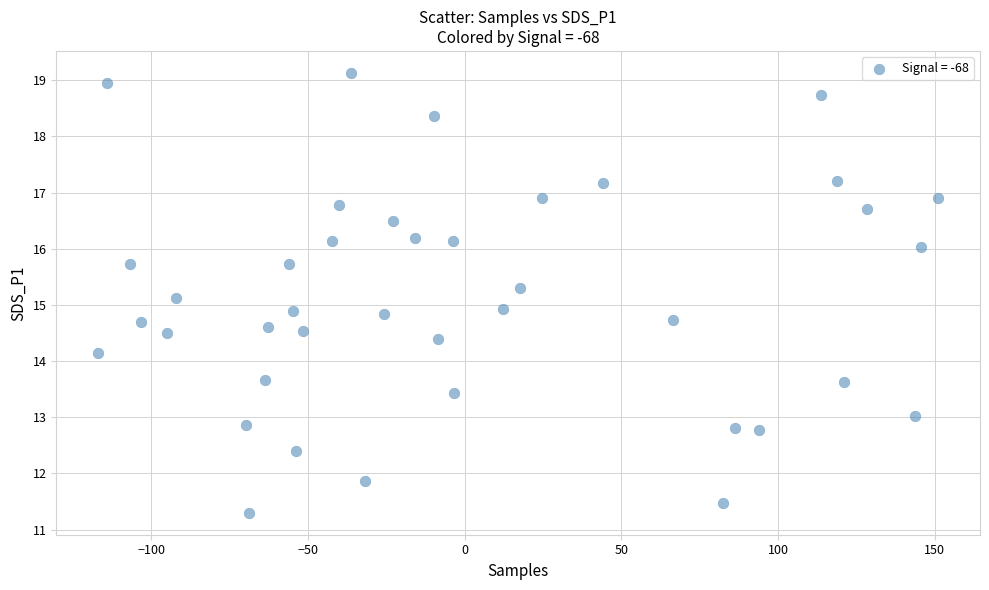

What is the range of Y values (max minus min)?

7.8